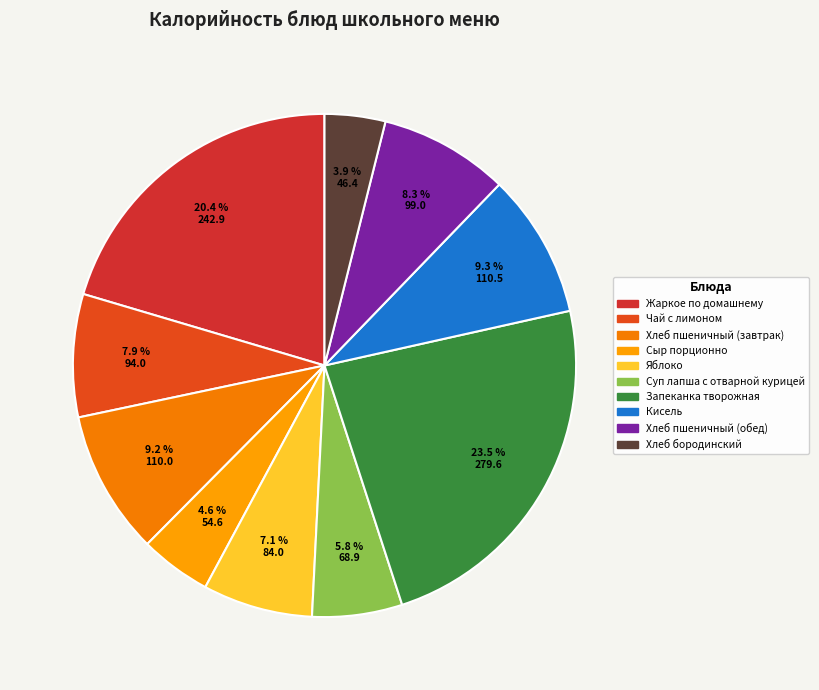

Does Хлеб пшеничный (завтрак) account for over 50% of the chart?

No